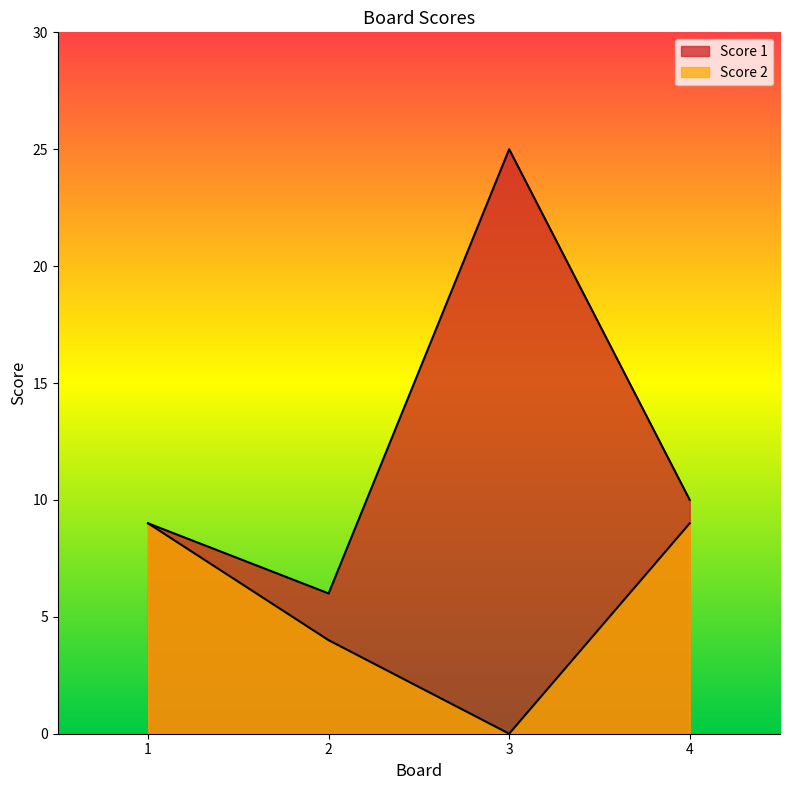

What is the total value across all series at 2?

10